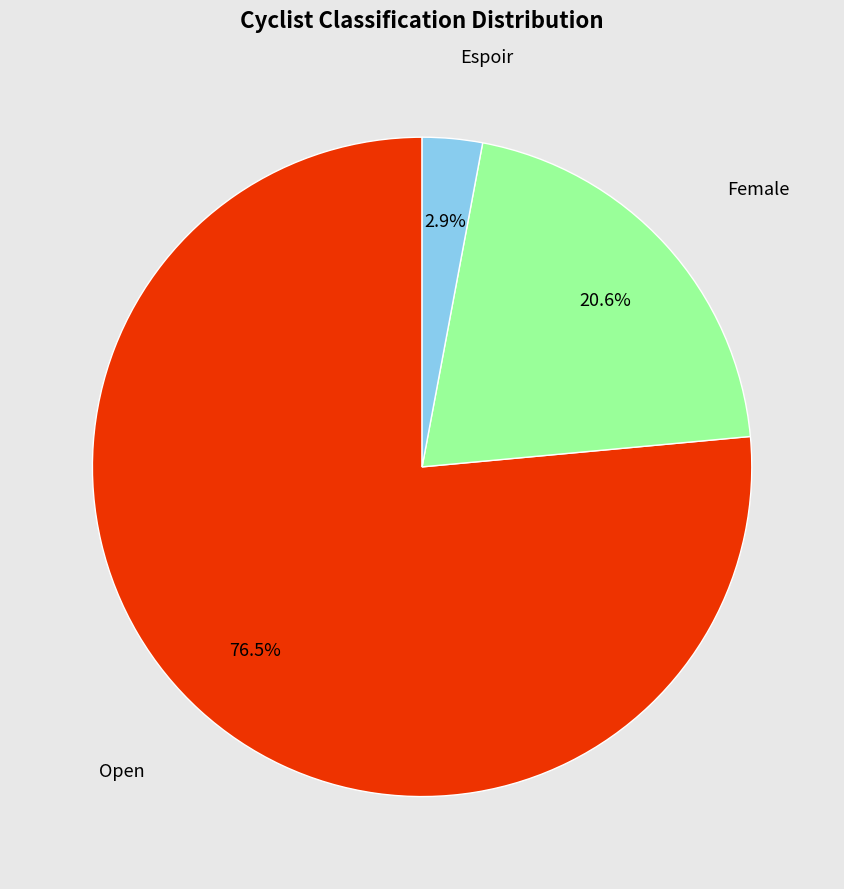

To the nearest percent, what percentage of the pie is Female?

21%